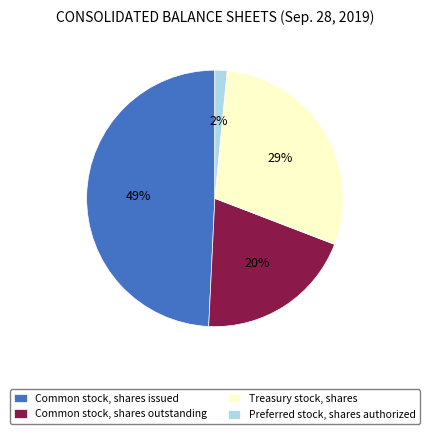

Do Preferred stock, shares authorized and Common stock, shares issued together represent more than half of the pie?

Yes